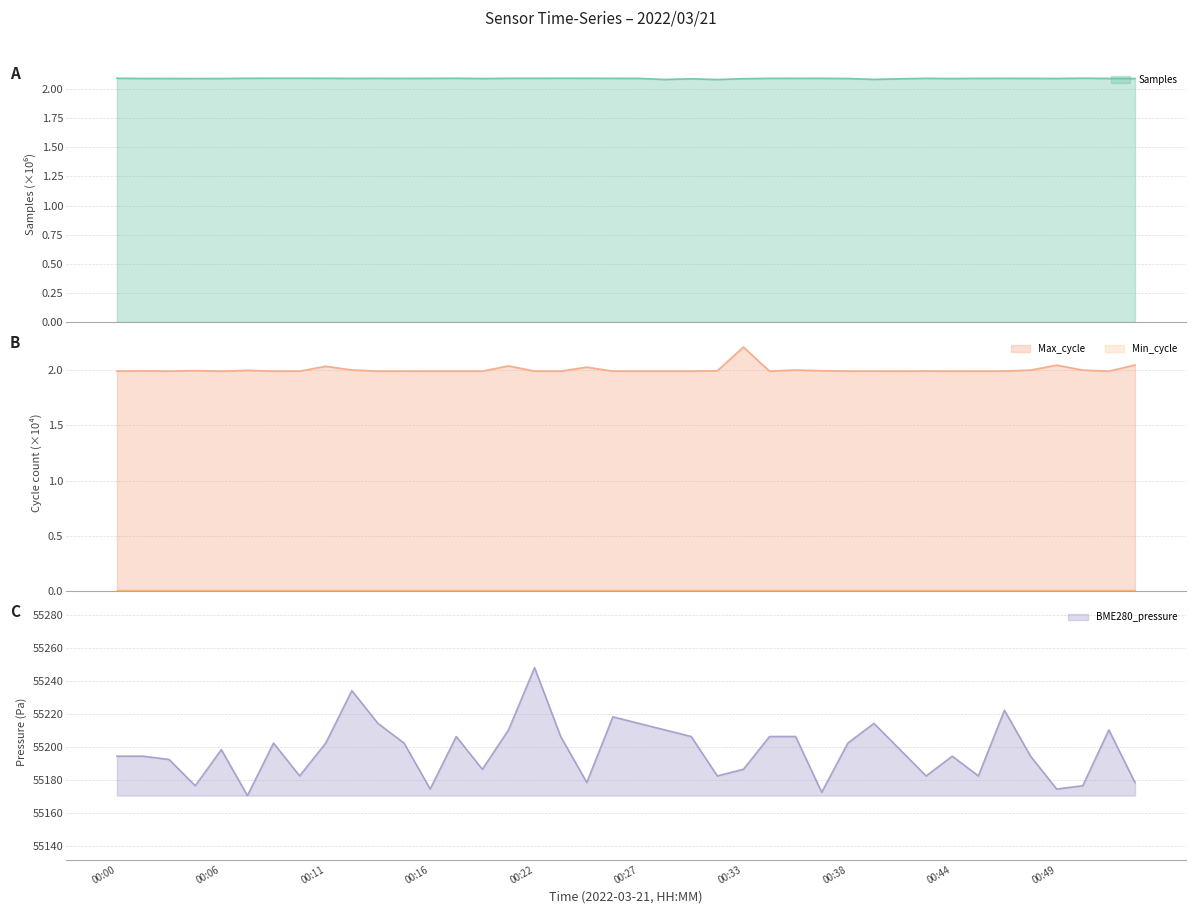

The BME280_pressure series shows 55194.6 at 00:00. True or false?

True